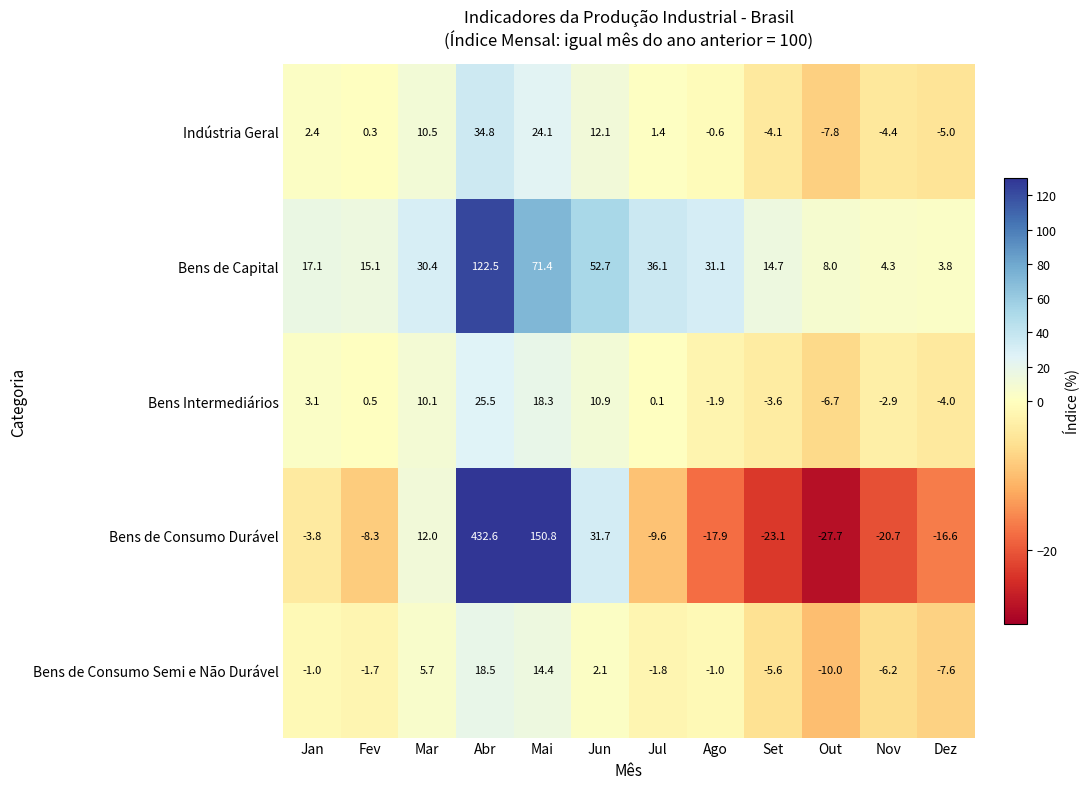

What is the difference between the Bens Intermediários values at Abr and Mai?

7.2